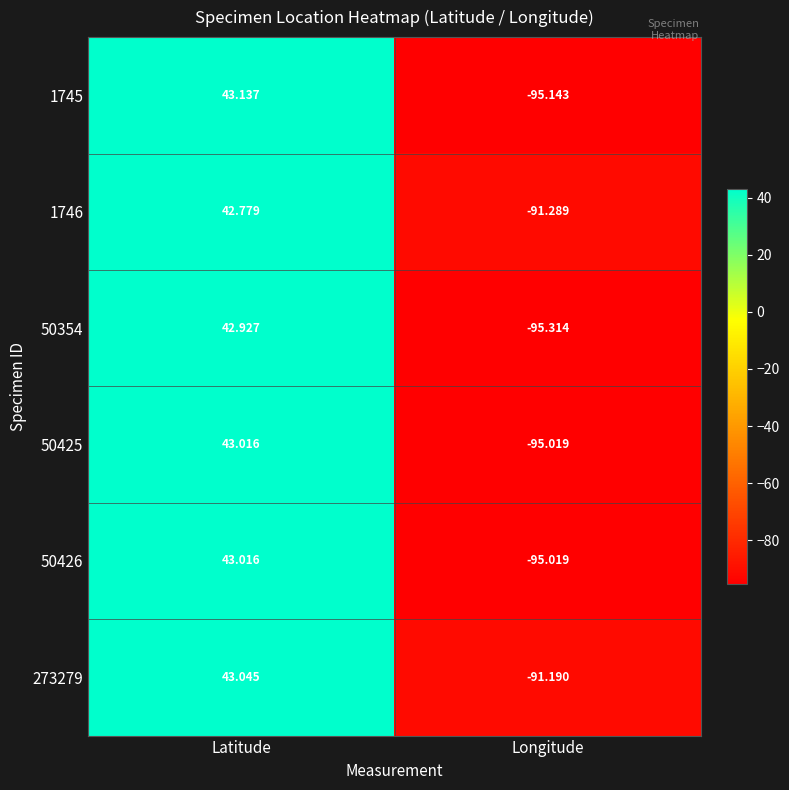

Where does the 1746 series first go above 42?

Latitude